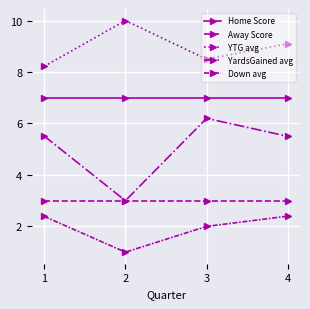

True or false: YTG avg has more than 1 points higher than both neighbors.

False